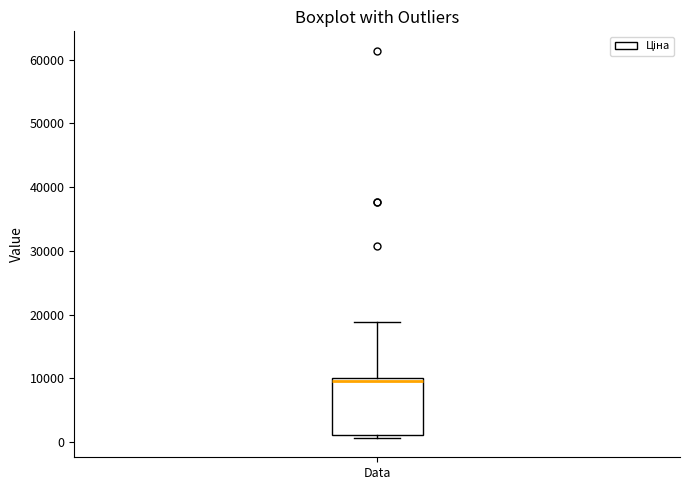

Read this box plot against the y-axis: the position of the median line, the range covered by the box, and the ends of both whiskers. The values are not printed on the chart, so give them approximately, as read against the axis.

median 9000, box 1000 to 10000, whiskers 1000 (just below the box's lower edge) to 19000